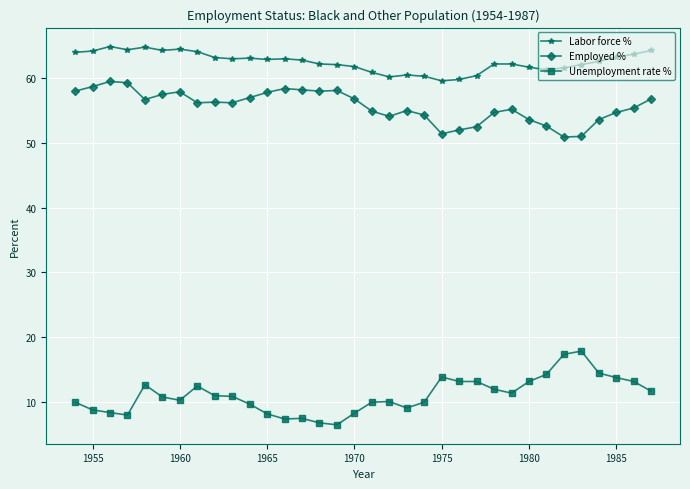

True or false: Labor force % and Unemployment rate % cross at least once.

False